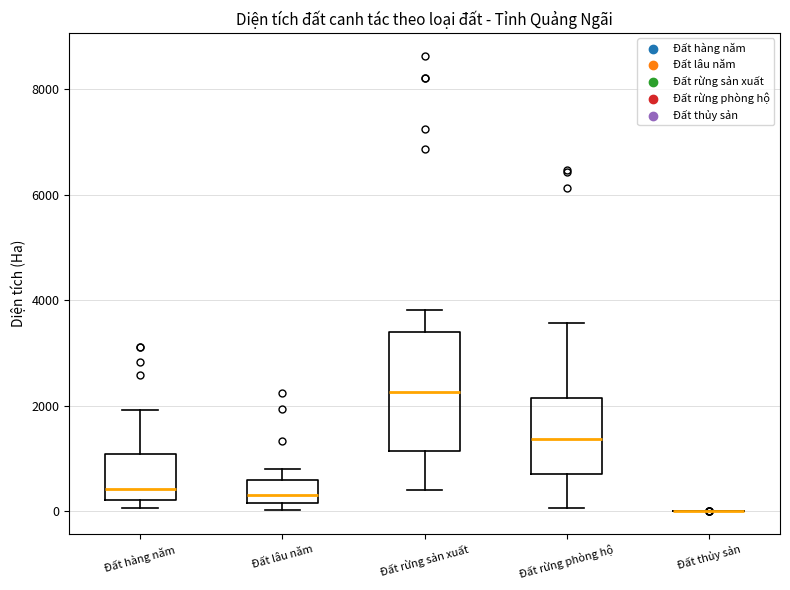

Where does the median line of the box for Đất rừng phòng hộ sit on the y-axis? The values are not printed on the chart, so give them approximately, as read against the axis.

1400